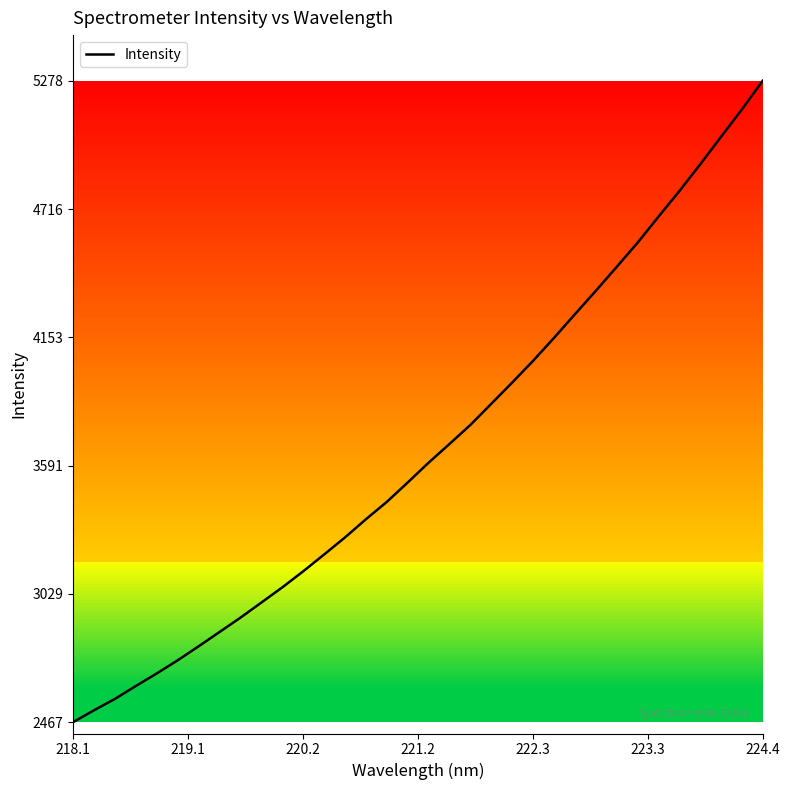

True or false: the data has more than 2 interior local peaks.

False